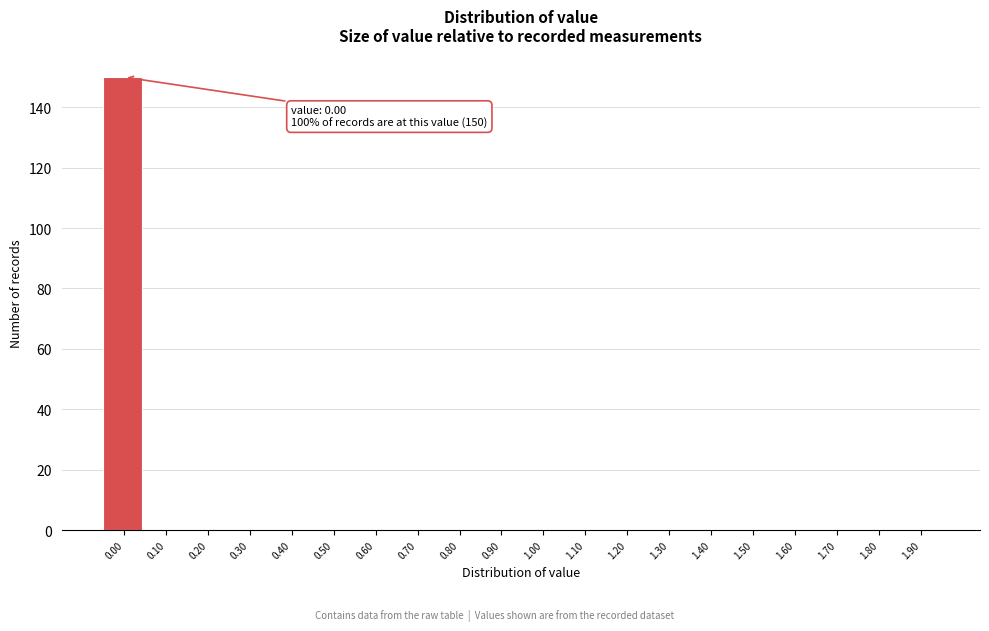

Reading right to left, transcribe all the data shown in this chart.

1.90=0	1.80=0	1.70=0	1.60=0	1.50=0	1.40=0	1.30=0	1.20=0	1.10=0	1.00=0	0.90=0	0.80=0	0.70=0	0.60=0	0.50=0	0.40=0	0.30=0	0.20=0	0.10=0	0.00=150